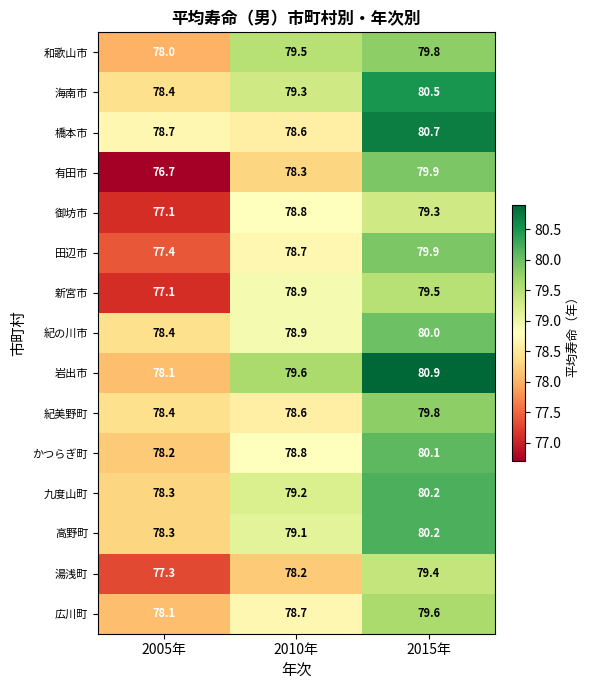

Which series changed the most between 2005年 and 2010年?

新宮市